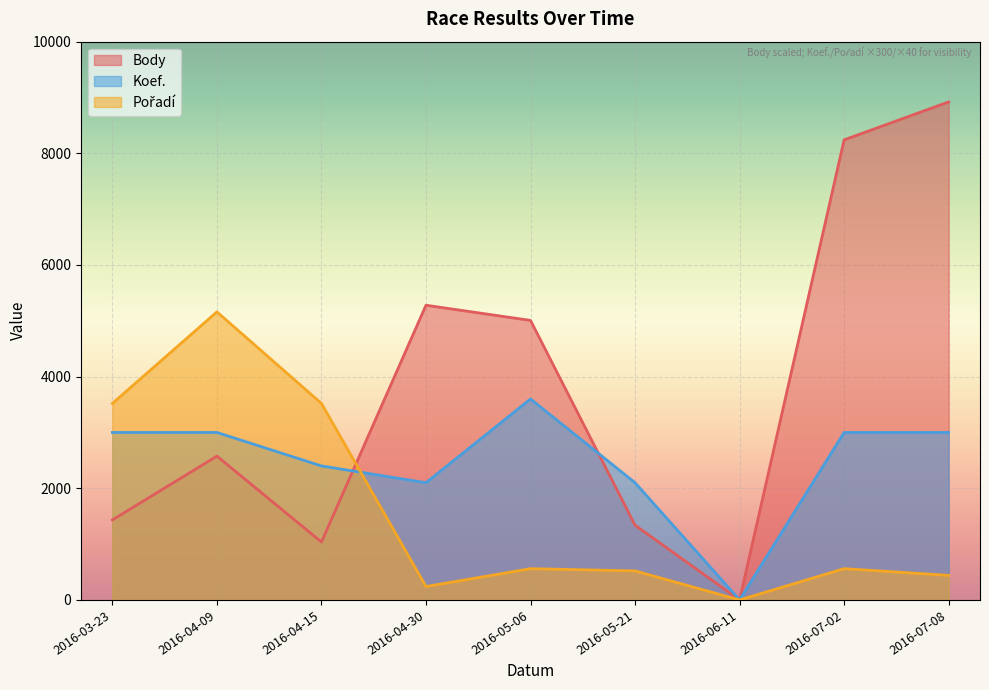

How many lines are shown in the chart?

3